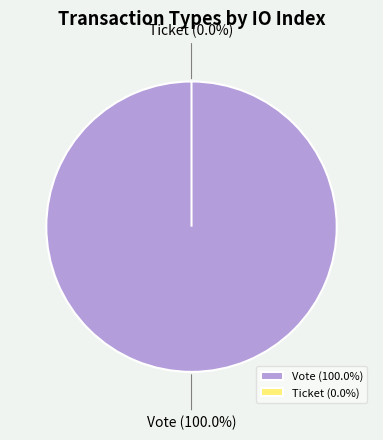

Is Ticket the majority of the pie?

No